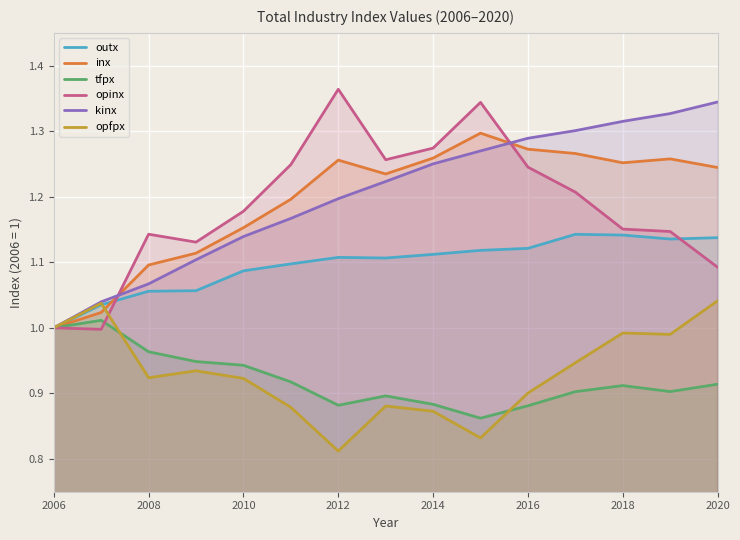

Which series has the largest range (max minus min)?

opinx